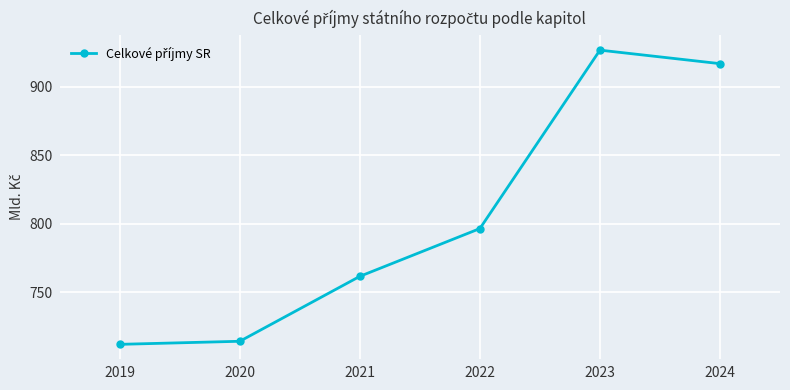

Where is the data nearest to the value 819?

2022